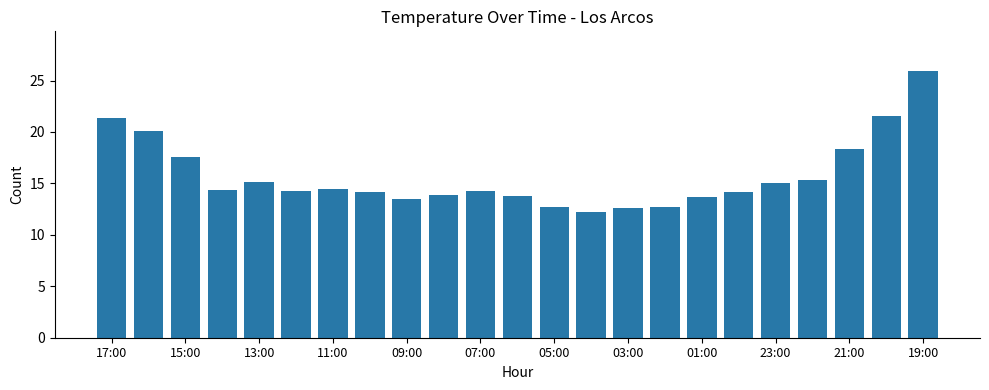

What is the smallest value displayed?

12.2